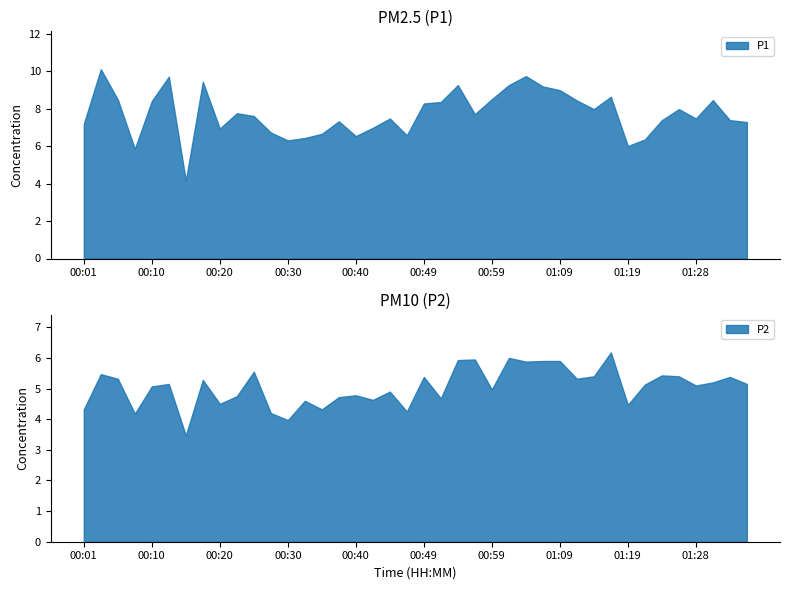

At which category does the chart reach its peak across all series?

00:03